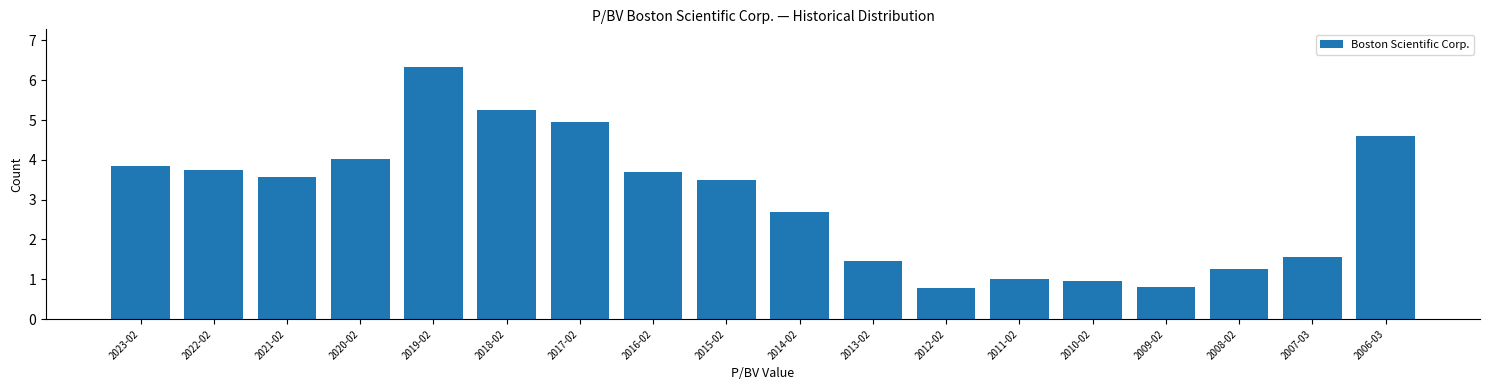

Approximately how many times larger is the value at 2013-02 compared to 2017-02?

0.3